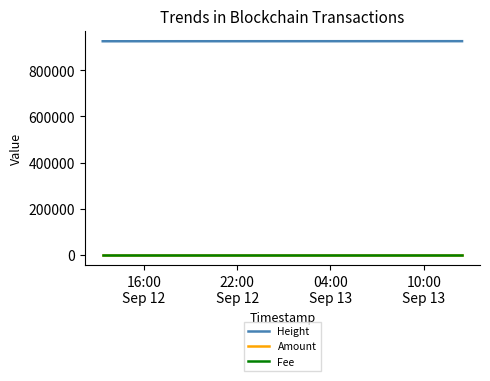

How many lines are shown in the chart?

3